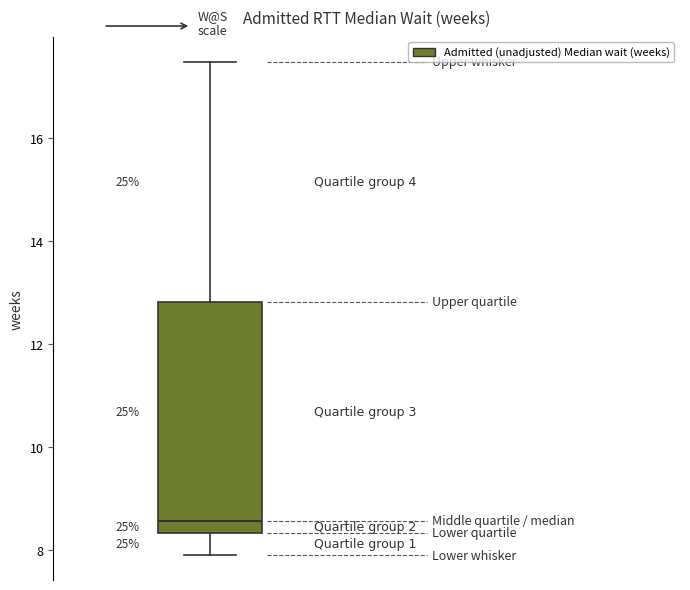

Read this box plot against the y-axis: the position of the median line, the range covered by the box, and the ends of both whiskers. The values are not printed on the chart, so give them approximately, as read against the axis.

median 8.6, box 8.4 to 12.8, whiskers 8.0 to 17.4